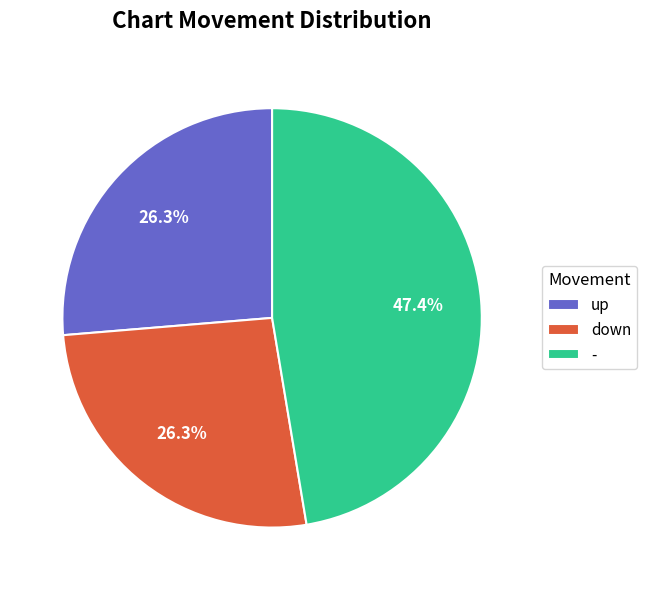

What is the largest slice in the pie chart?

-